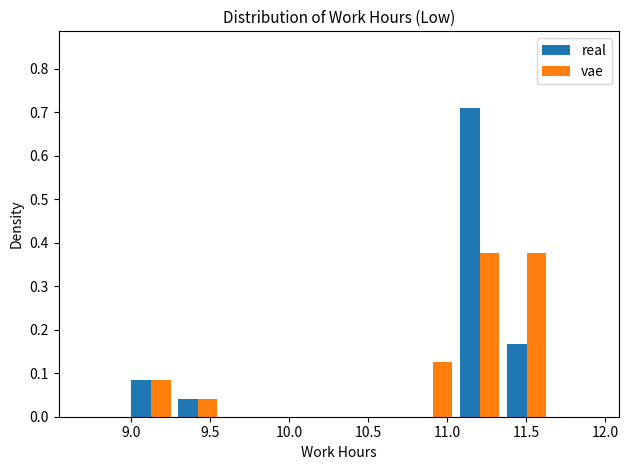

Reading left to right, transcribe this chart: for each range on the x-axis, give the height of each series' bar. Neither the bar edges nor the heights are printed on the chart, so give them approximately, as read against the axes.

8.70 to 9.00: real=0	vae=0
9.00 to 9.25: real=0.08	vae=0.08
9.25 to 9.55: real=0.04	vae=0.04
9.55 to 9.85: real=0	vae=0
9.85 to 10.15: real=0	vae=0
10.15 to 10.45: real=0	vae=0
10.45 to 10.75: real=0	vae=0
10.75 to 11.05: real=0	vae=0.13
11.05 to 11.35: real=0.71	vae=0.38
11.35 to 11.65: real=0.17	vae=0.38
11.65 to 11.95: real=0	vae=0